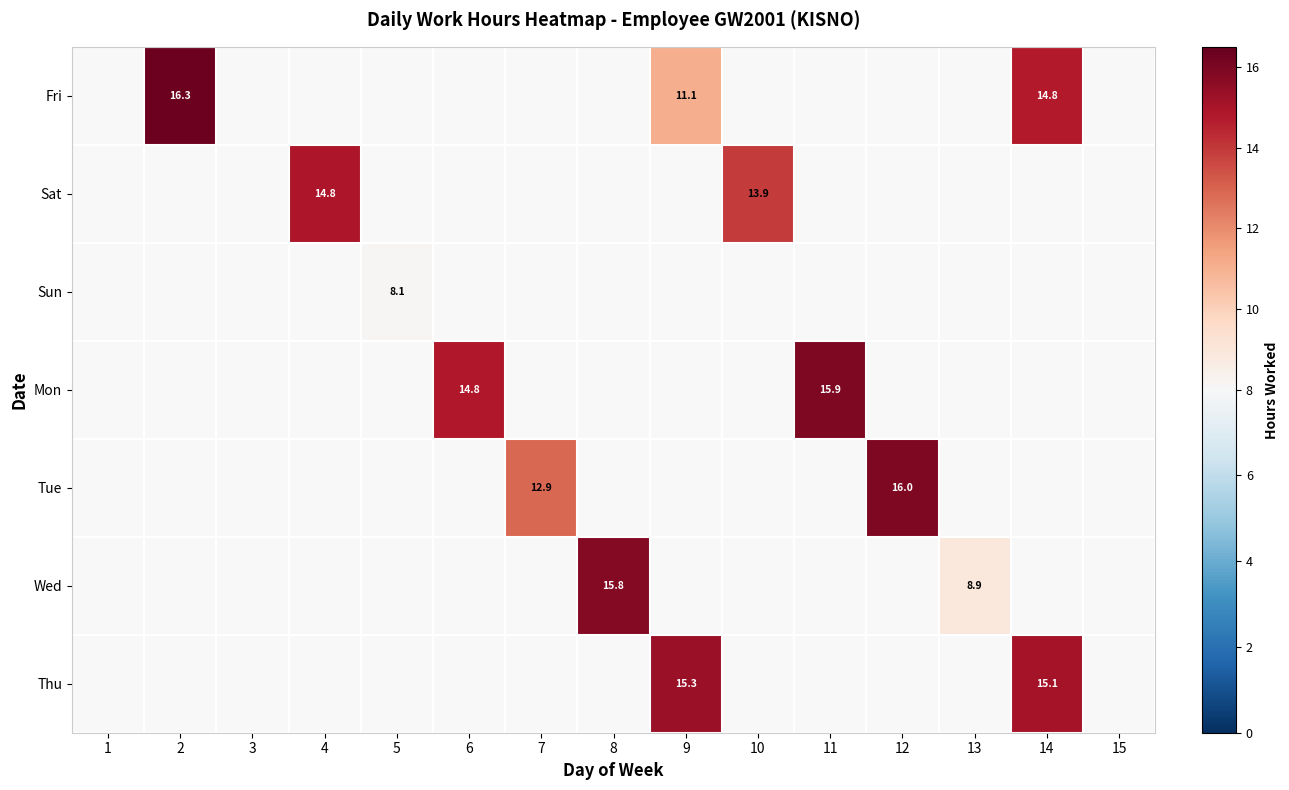

How many data points does each series have?

15